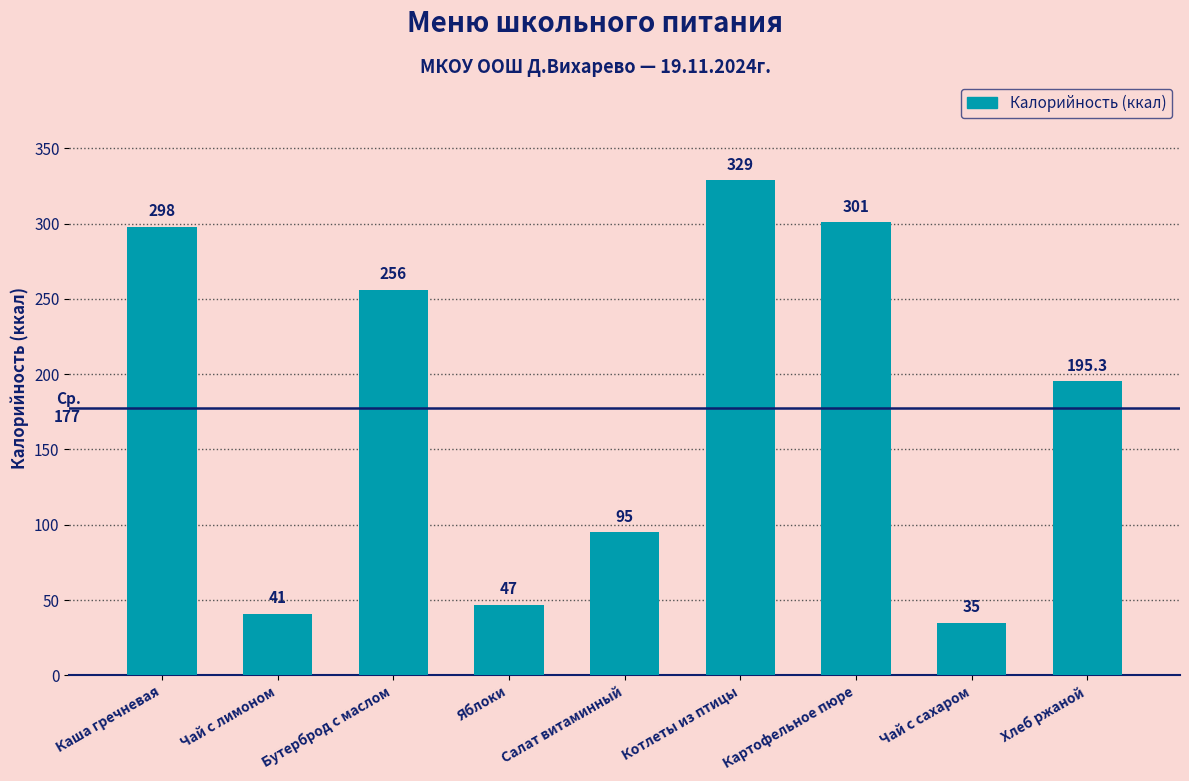

At which label is the value closest to 182?

Хлеб ржаной